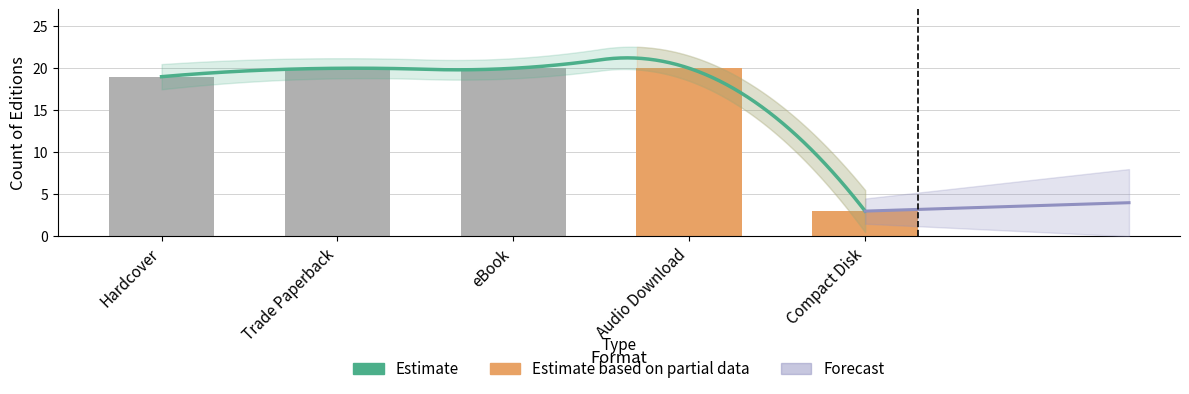

What is the sum of all values?

82